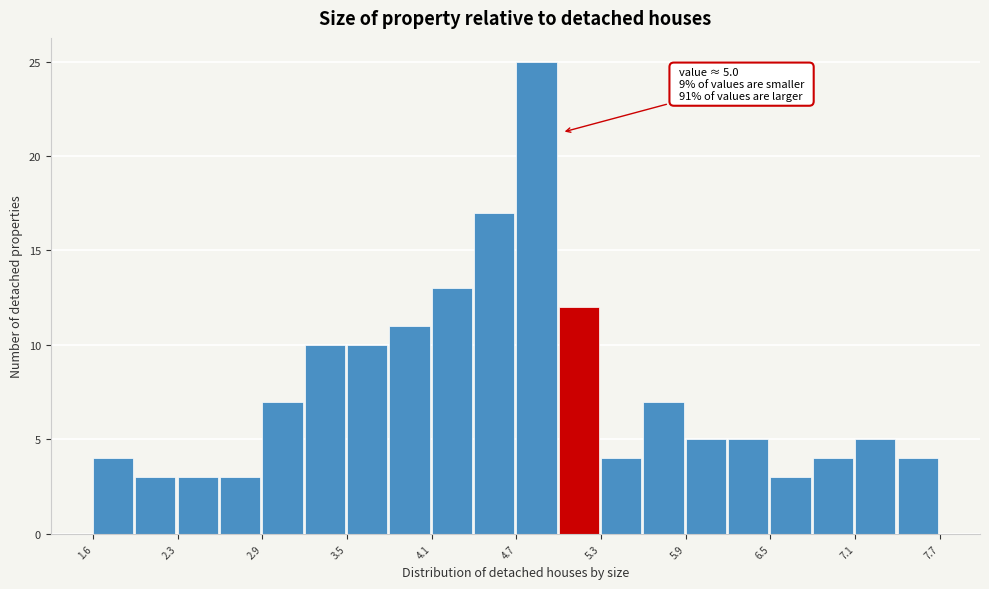

Read against the x-axis, roughly where is the centre of the tallest bar?

4.8